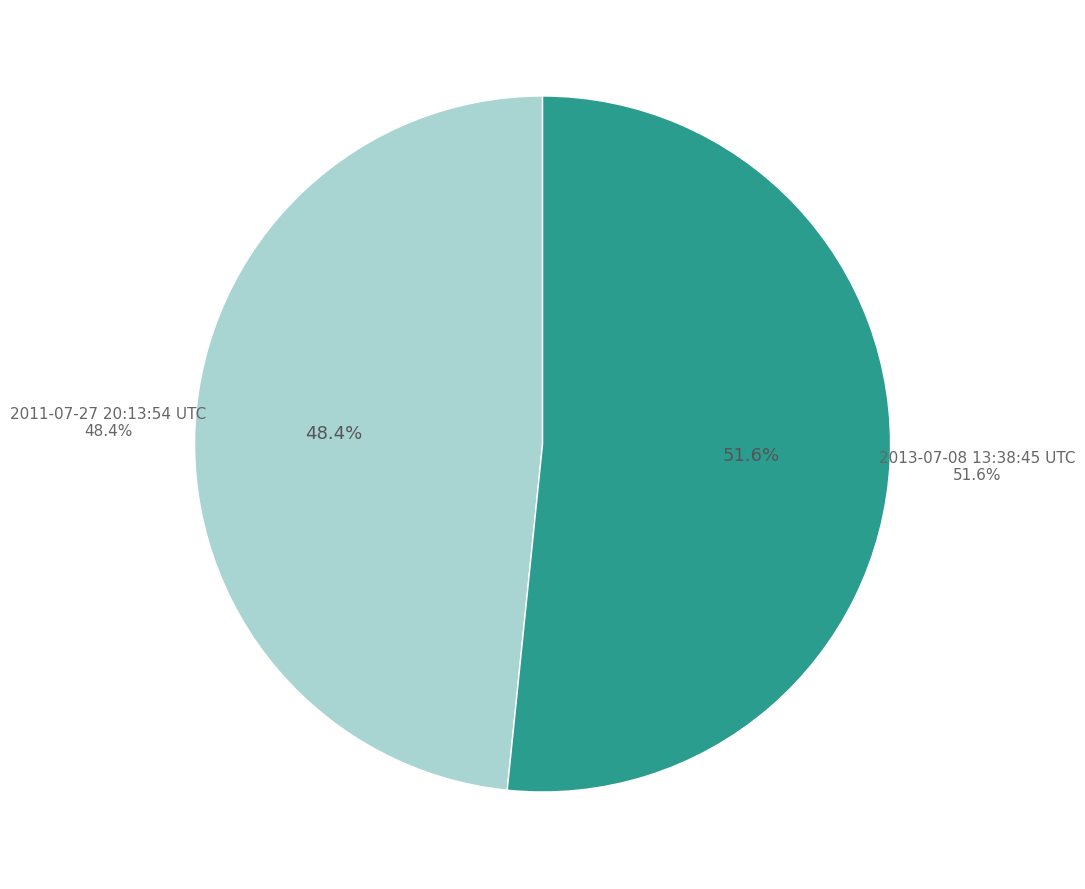

What portion of the pie excludes 2013-07-08 13:38:45 UTC?

48.4%